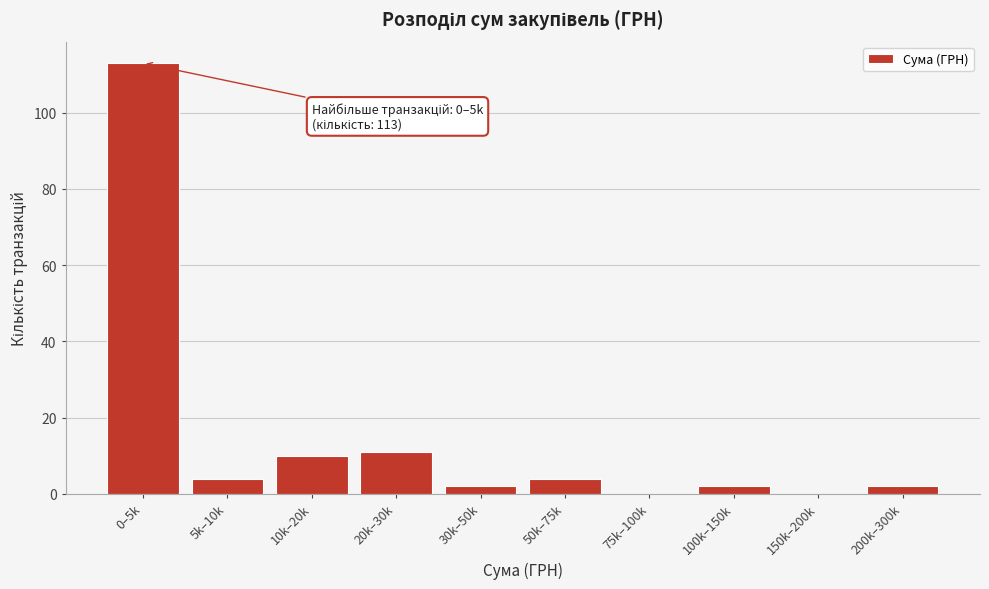

Reading left to right, what are all the values shown in this chart?

0–5k=113	5k–10k=4	10k–20k=10	20k–30k=11	30k–50k=2	50k–75k=4	75k–100k=0	100k–150k=2	150k–200k=0	200k–300k=2